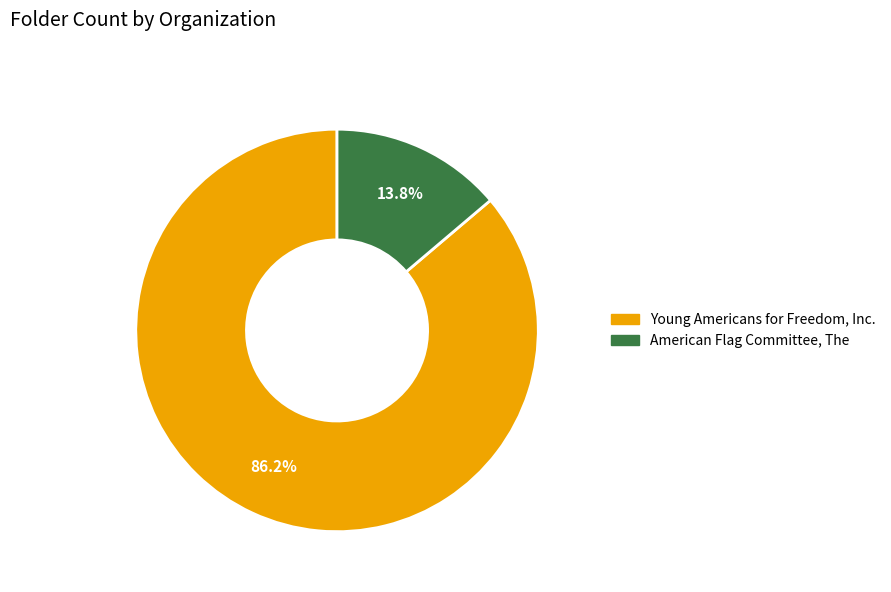

How many slices are in this pie chart?

2